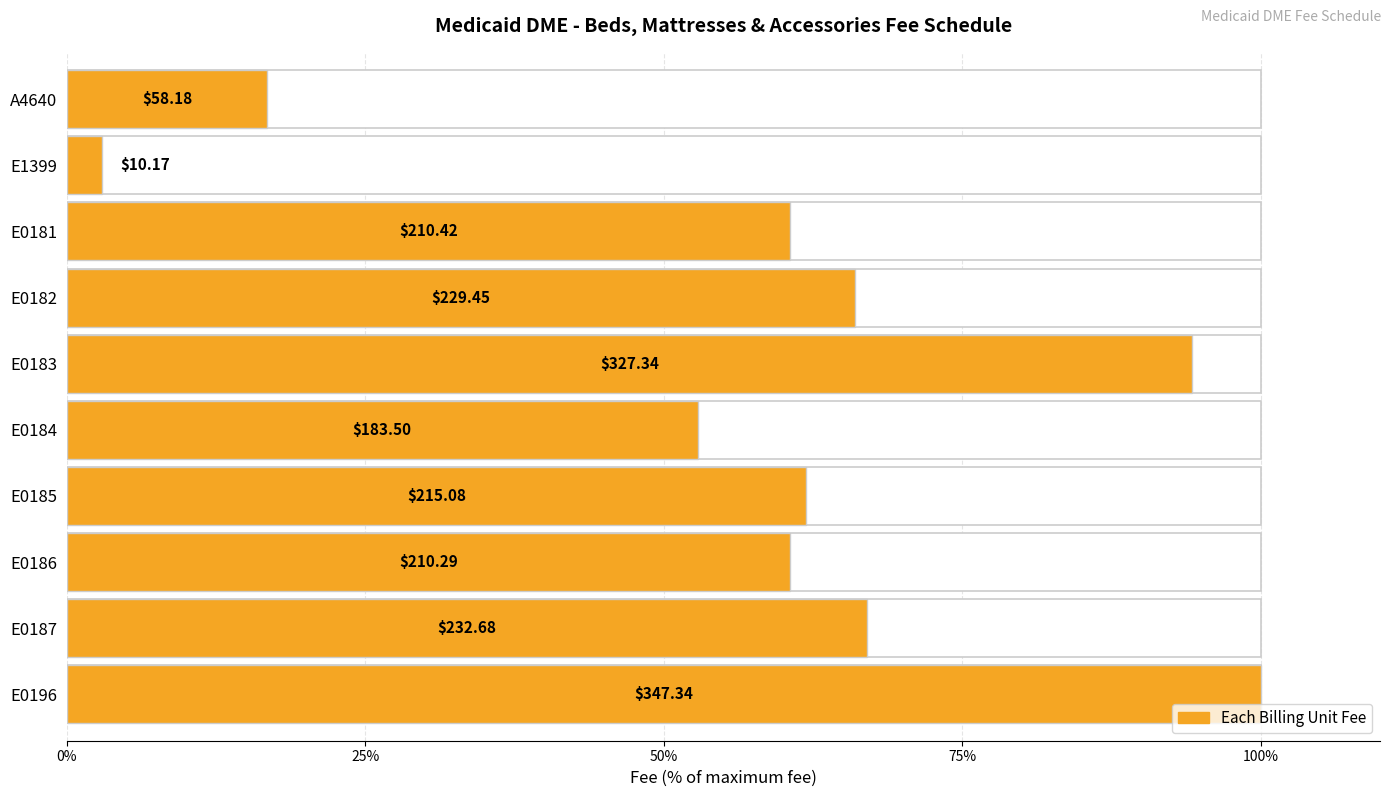

Does the chart contain stacked bars?

No